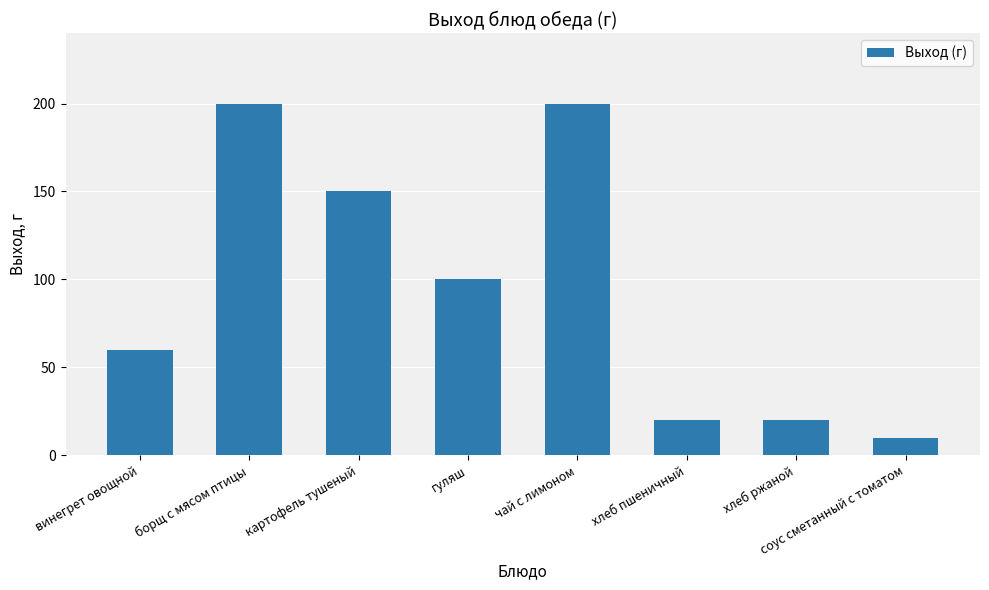

How many series are shown in this chart?

1